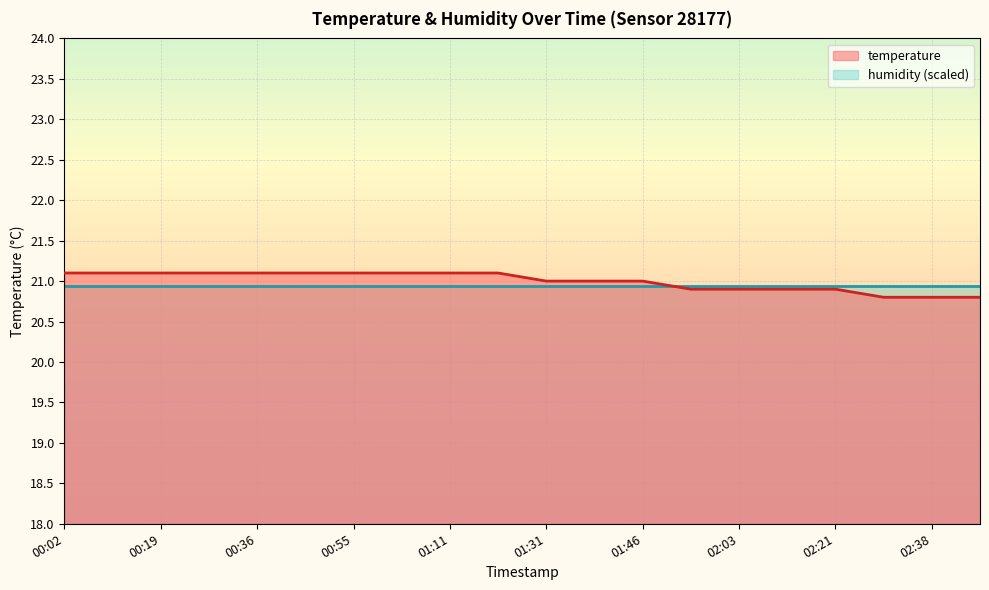

Read the value at 00:46.

21.1